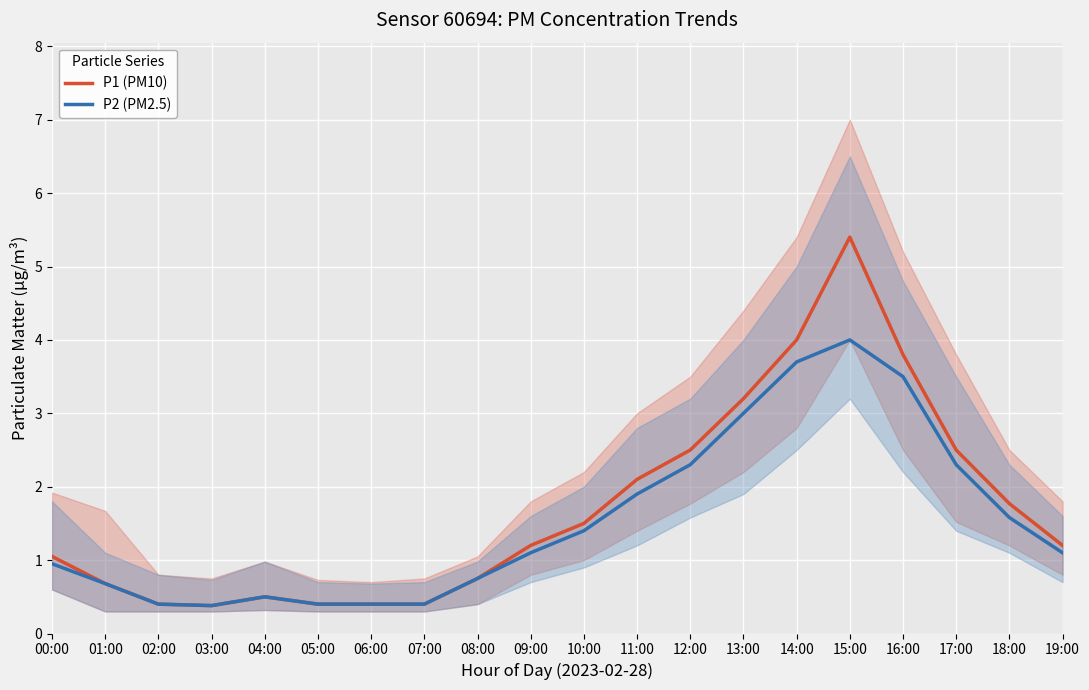

What is the highest value of the P2 (PM2.5) series?

4.0